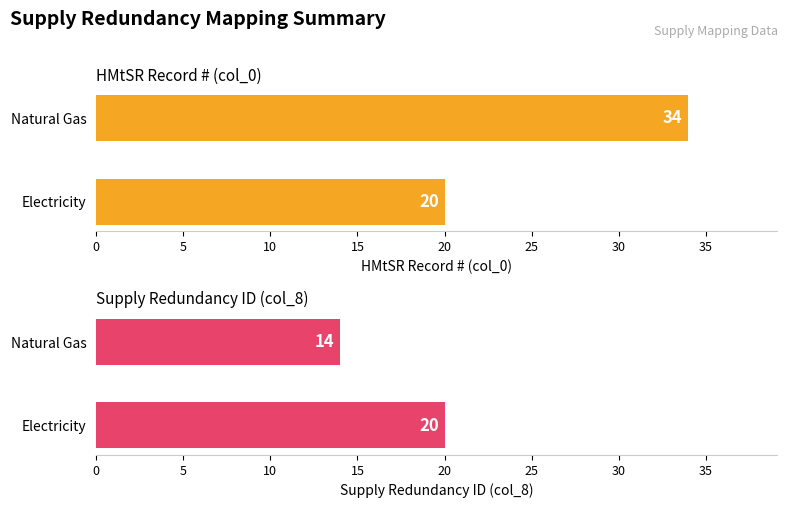

The HMtSR Record # (col_0) series shows 16 at Natural Gas. True or false?

False